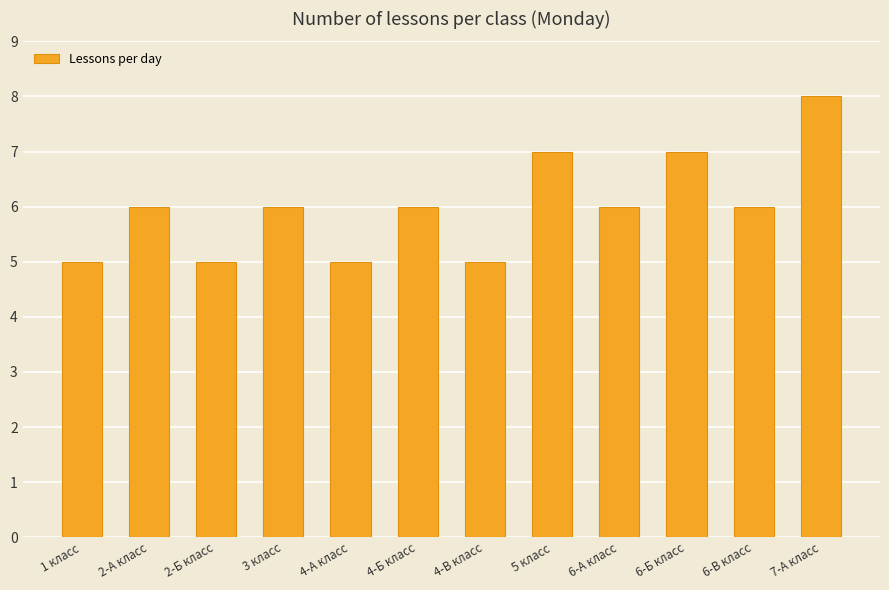

What position from the right is 5 класс?

5